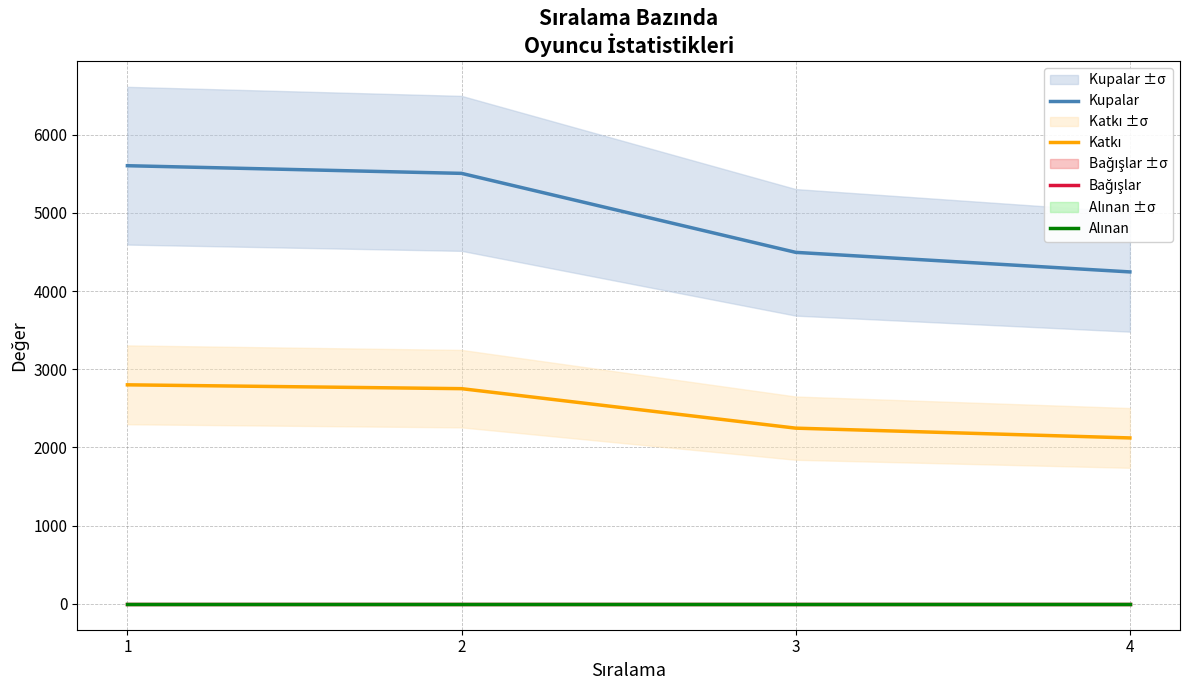

True or false: Bağışlar and Katkı cross at least once.

False